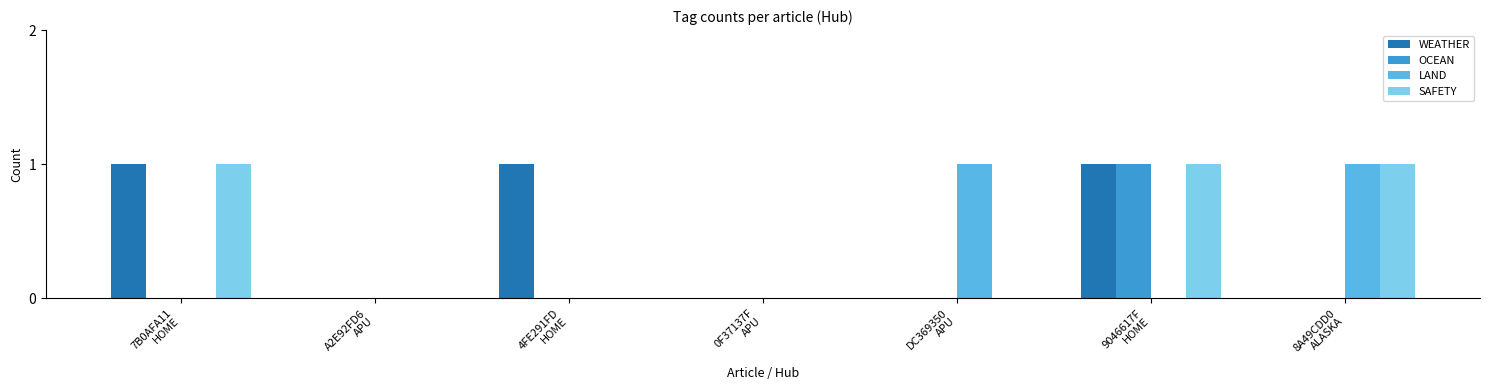

Reading left to right, transcribe all the data shown in this chart.

WEATHER: 1	0	1	0	0	1	0
OCEAN: 0	0	0	0	0	1	0
LAND: 0	0	0	0	1	0	1
SAFETY: 1	0	0	0	0	1	1